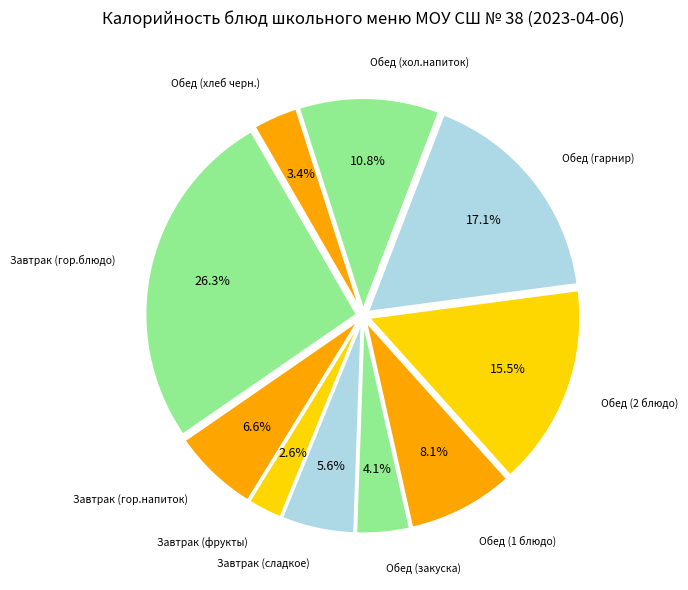

Rank the categories by value from highest to lowest.

Завтрак (гор.блюдо), Обед (гарнир), Обед (2 блюдо), Обед (хол.напиток), Обед (1 блюдо), Завтрак (гор.напиток), Завтрак (сладкое), Обед (закуска), Обед (хлеб черн.), Завтрак (фрукты)